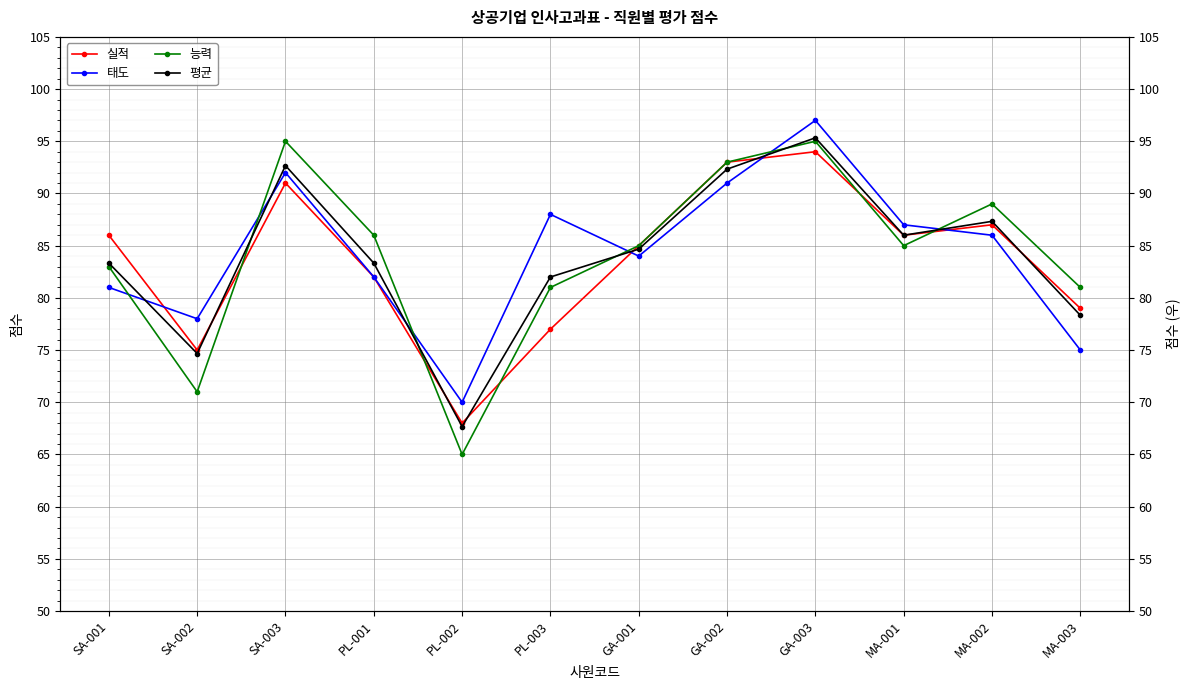

Where do 태도 and 능력 first cross each other?

SA-001 and SA-002